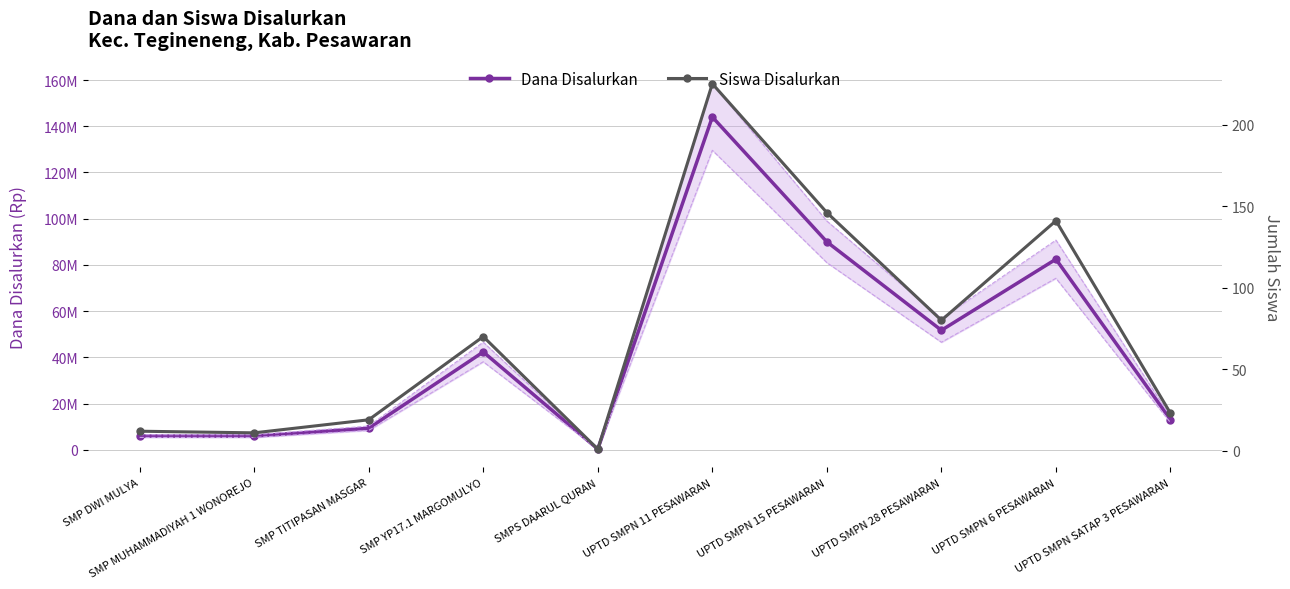

True or false: Dana Disalurkan and Siswa Disalurkan cross at least once.

False